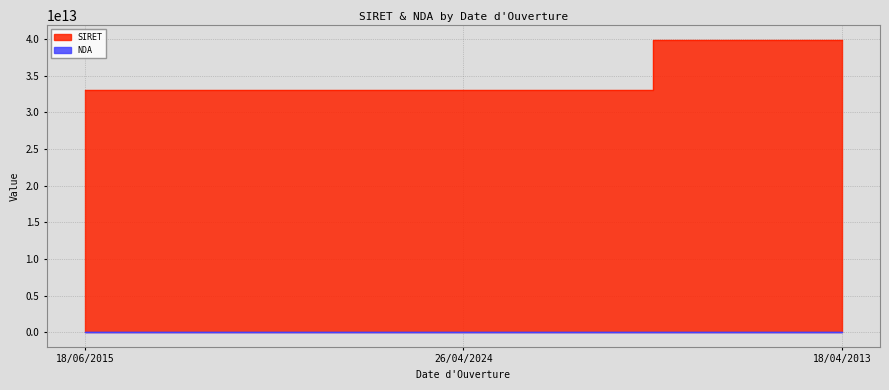

Count the NDA values in the range 11755357775 to 22800168180.

3